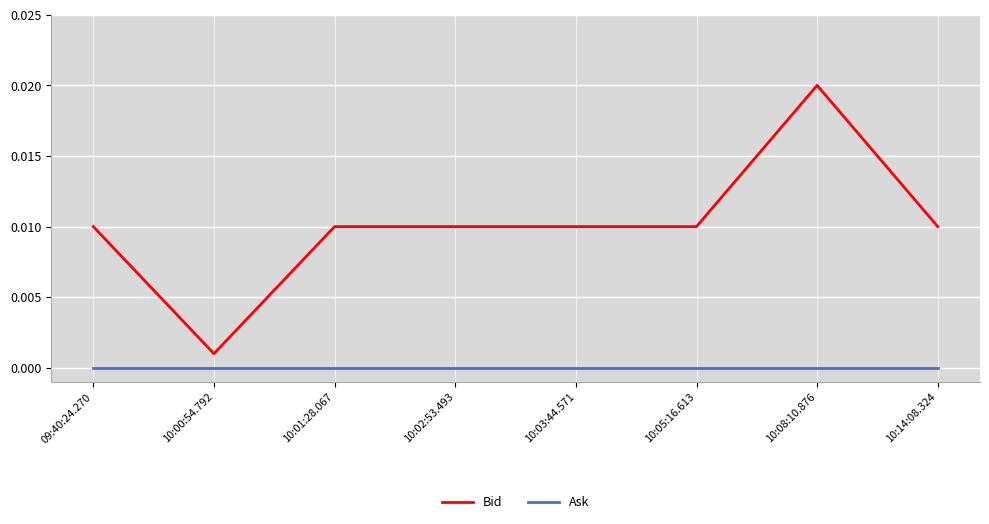

True or false: Bid and Ask cross at least once.

False